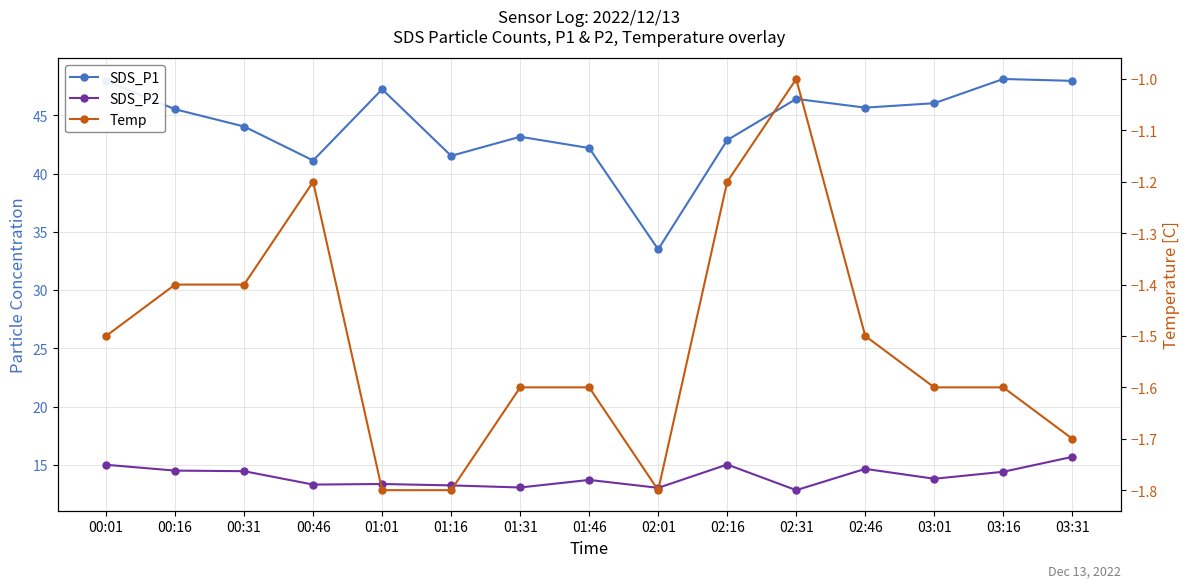

What is the value of the SDS_P1 point at the 9th from the left?

33.5